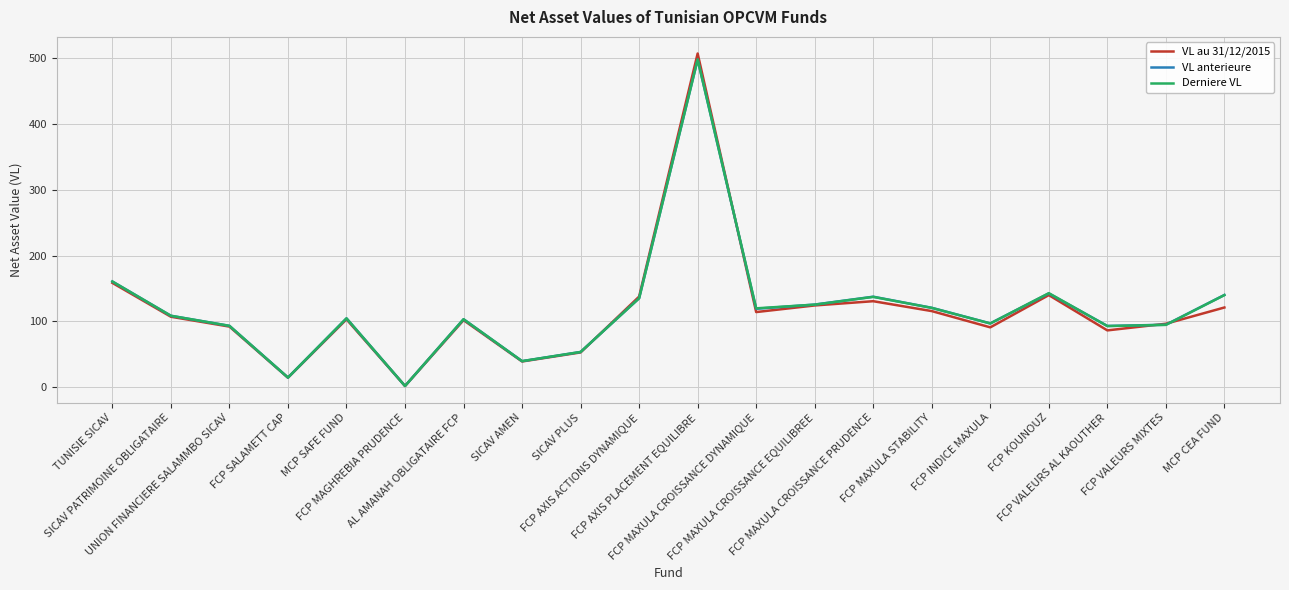

Is it true that VL au 31/12/2015 equals 56.0 at SICAV PATRIMOINE OBLIGATAIRE?

False